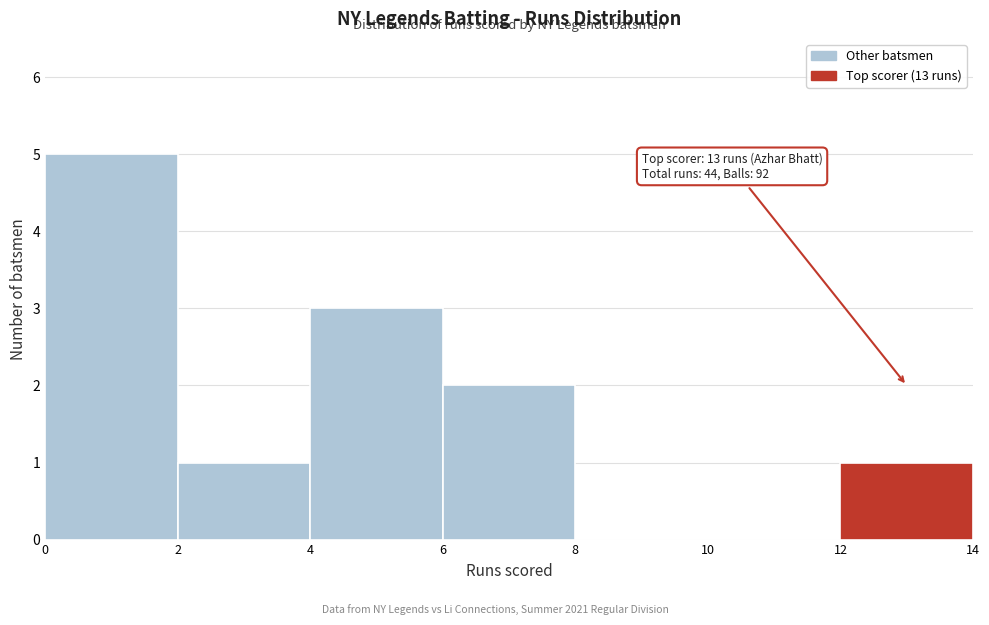

Which range on the x-axis has the tallest bar?

0 to 2